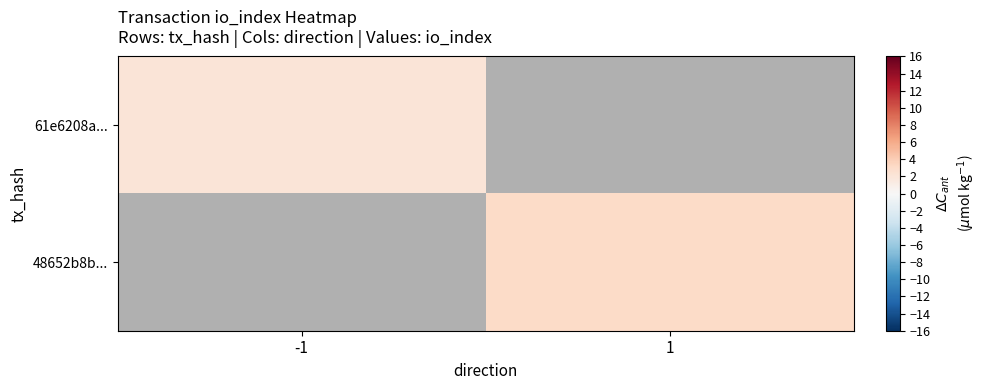

At how many categories does at least one series exceed 2?

1